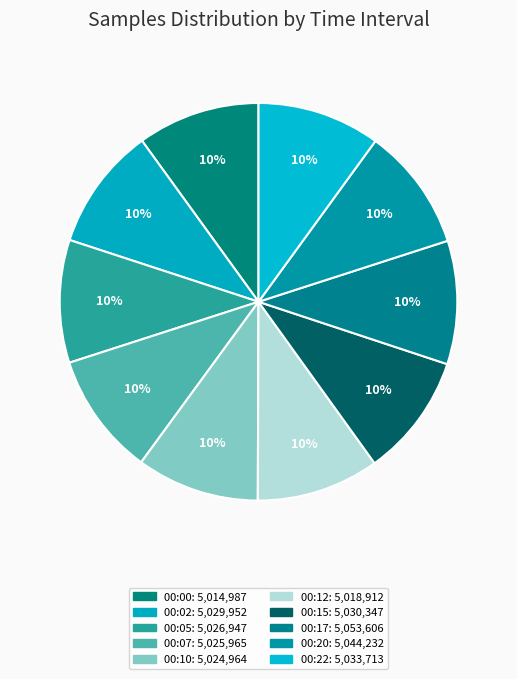

To the nearest percent, what is the average slice percentage?

10%